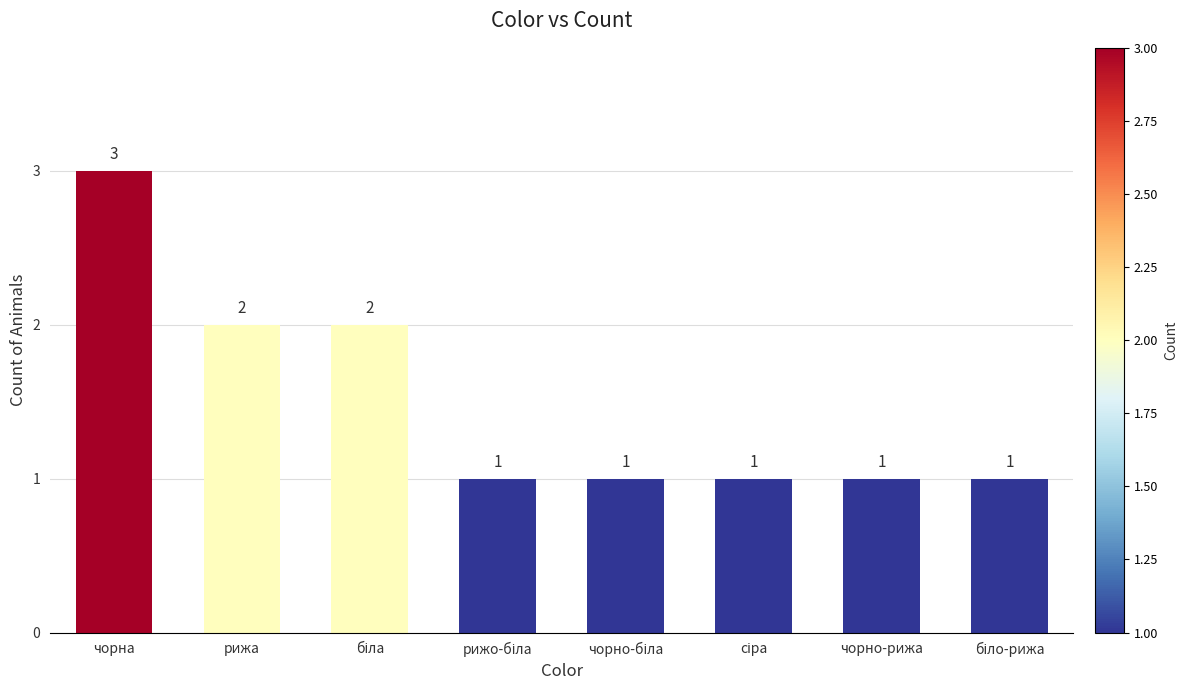

Which label corresponds to the largest value in the chart?

чорна